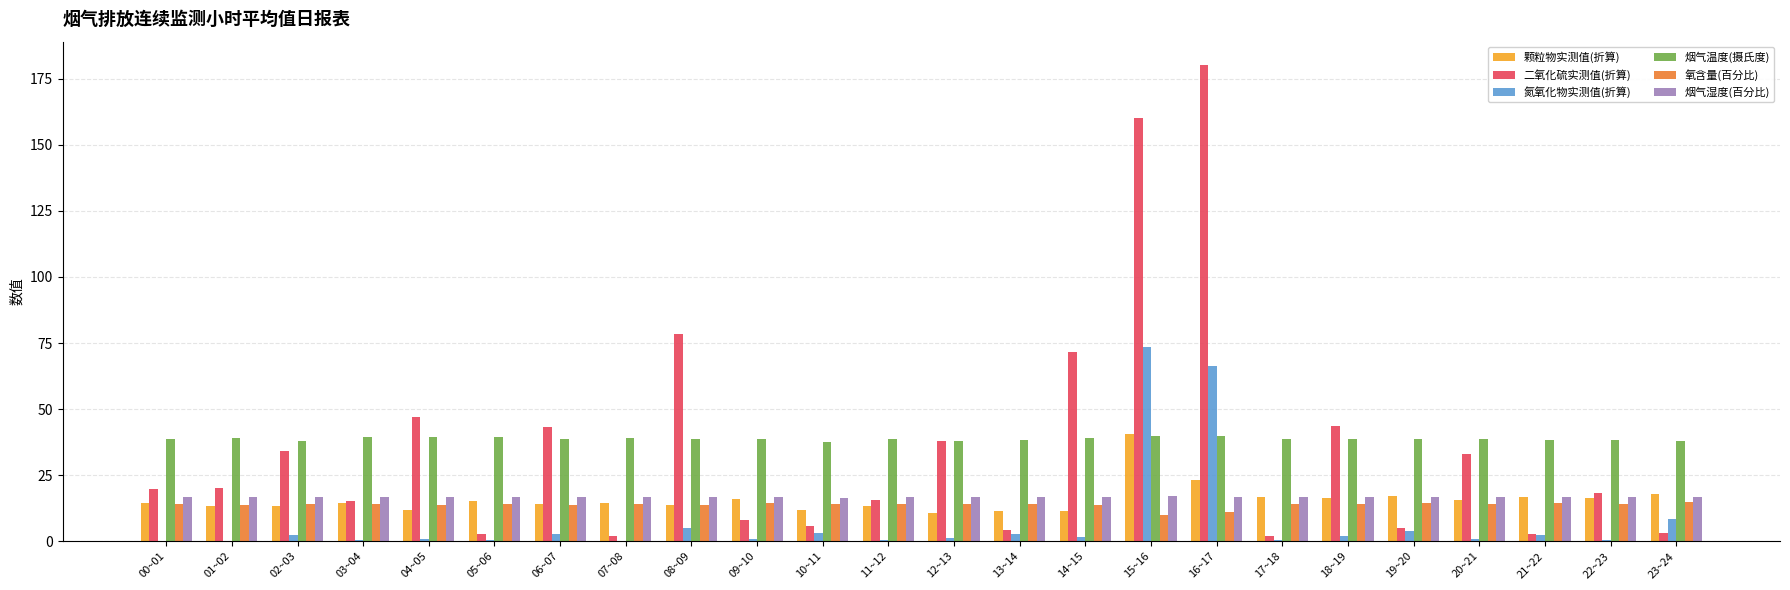

Between 05~06 and 12~13, which series saw the biggest shift?

二氧化硫实测值(折算)